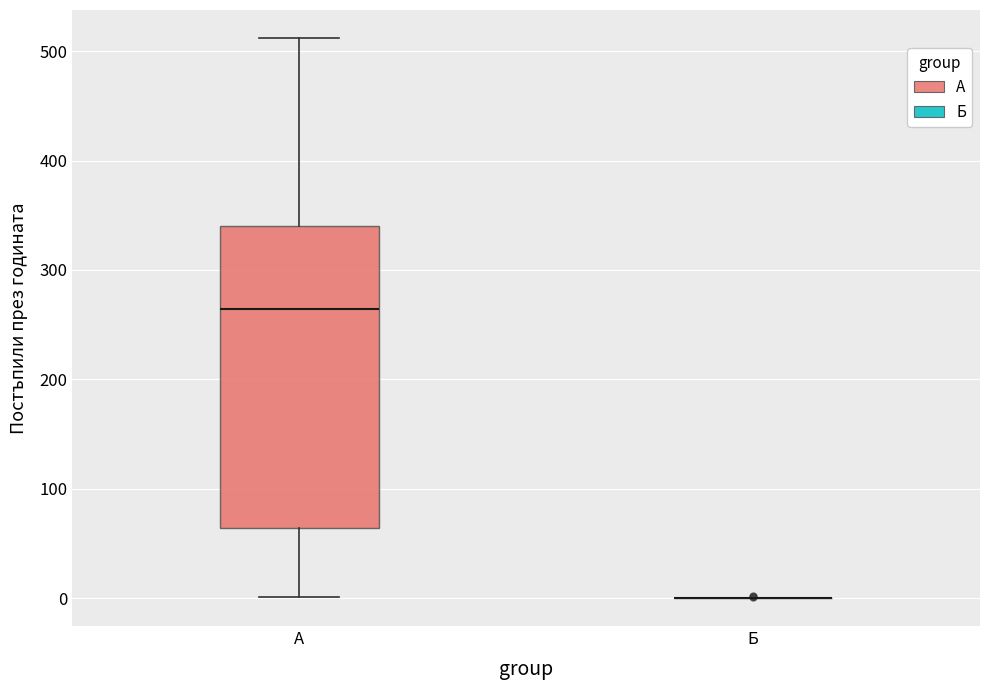

Which box is the tallest, from its lower edge to its upper edge?

А